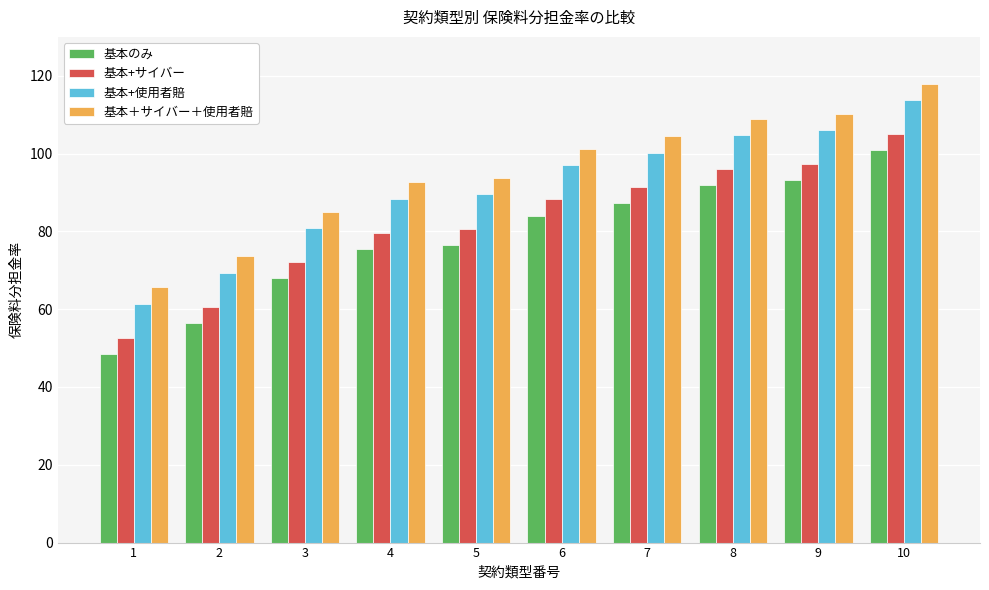

What is the sum of all 基本+サイバー values?

823.5